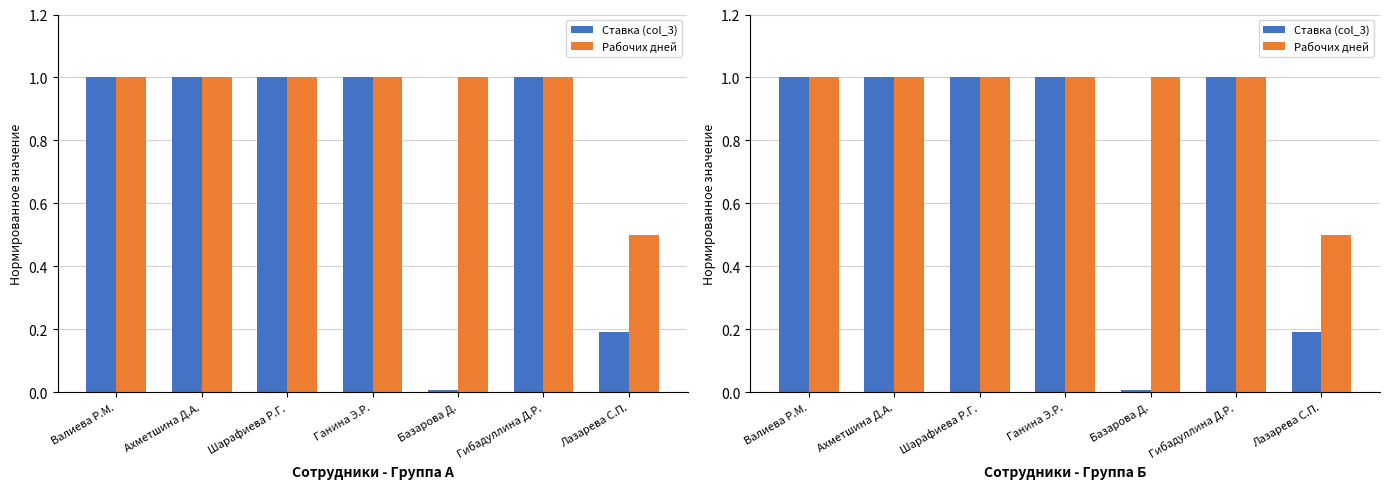

What is the greatest value displayed?

1.0